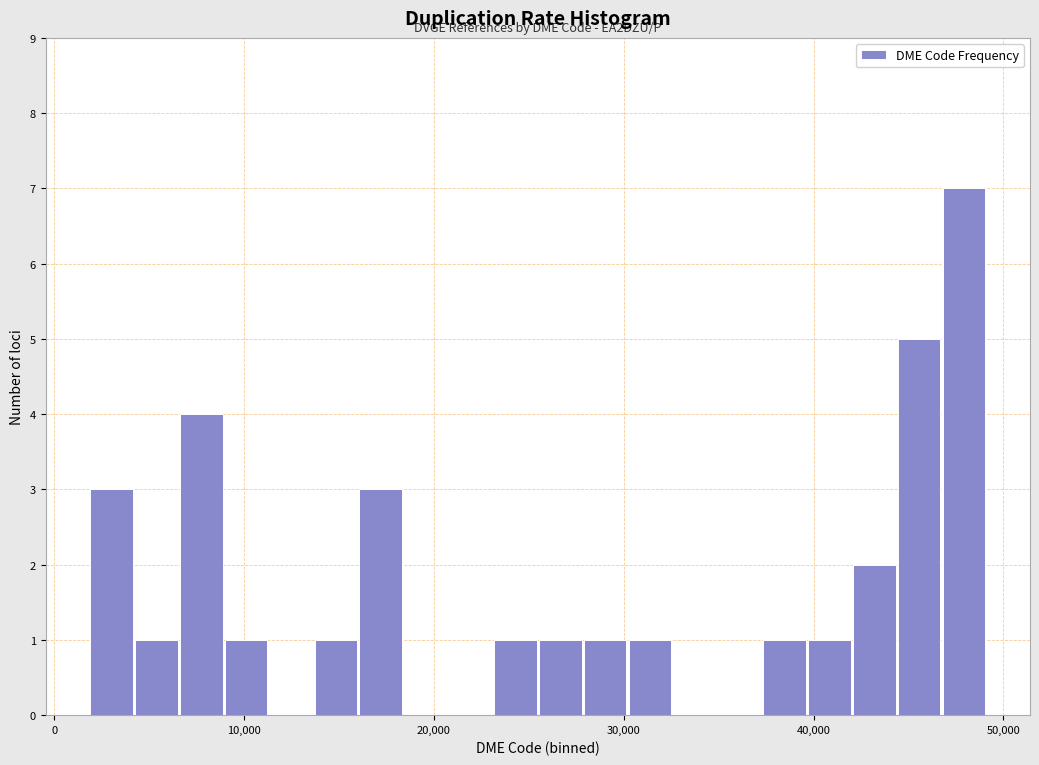

Around what value on the x-axis is the tallest bar? Give the approximate position of its centre, as read against the axis.

48000